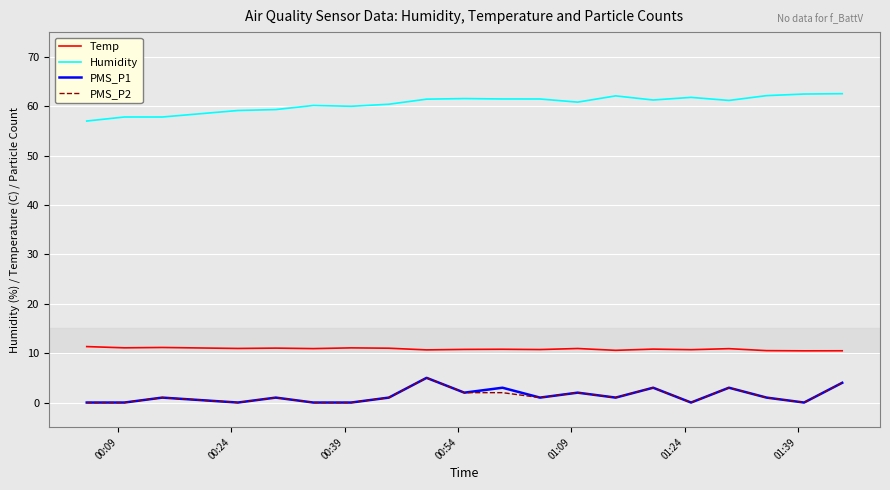

What is the maximum value for Temp?

11.3